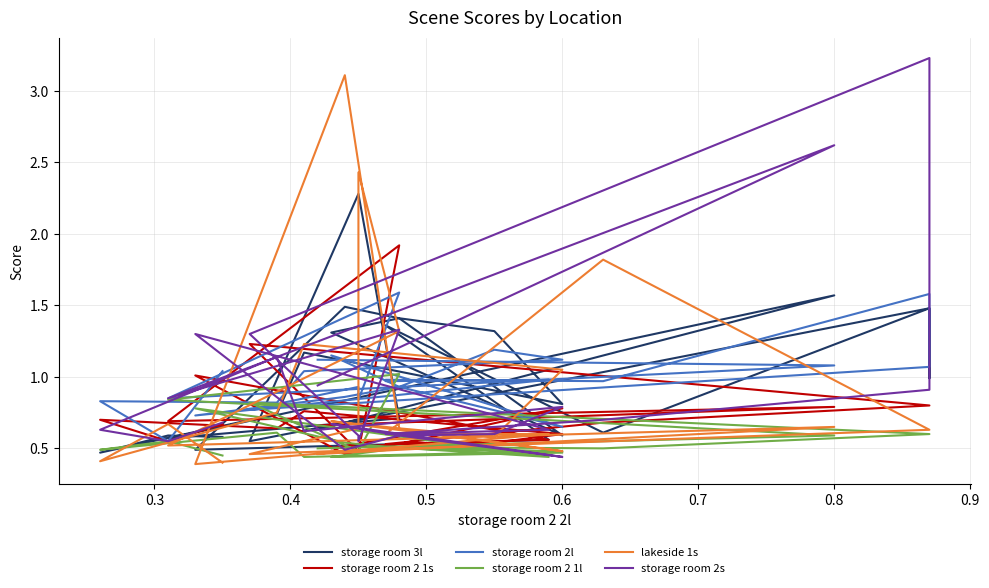

What are all the series names shown in the legend?

storage room 3l, storage room 2 1s, storage room 2l, storage room 2 1l, lakeside 1s, storage room 2s